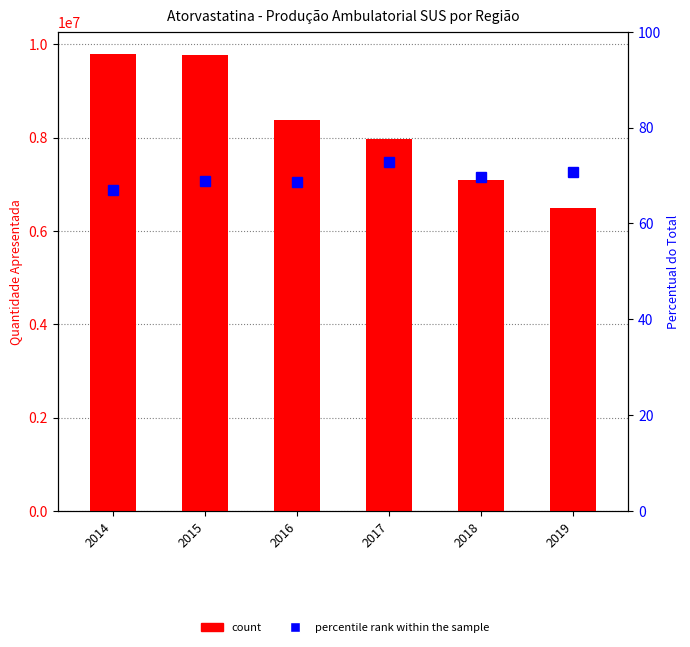

How many values in the percentile rank within the sample series exceed 69?

3